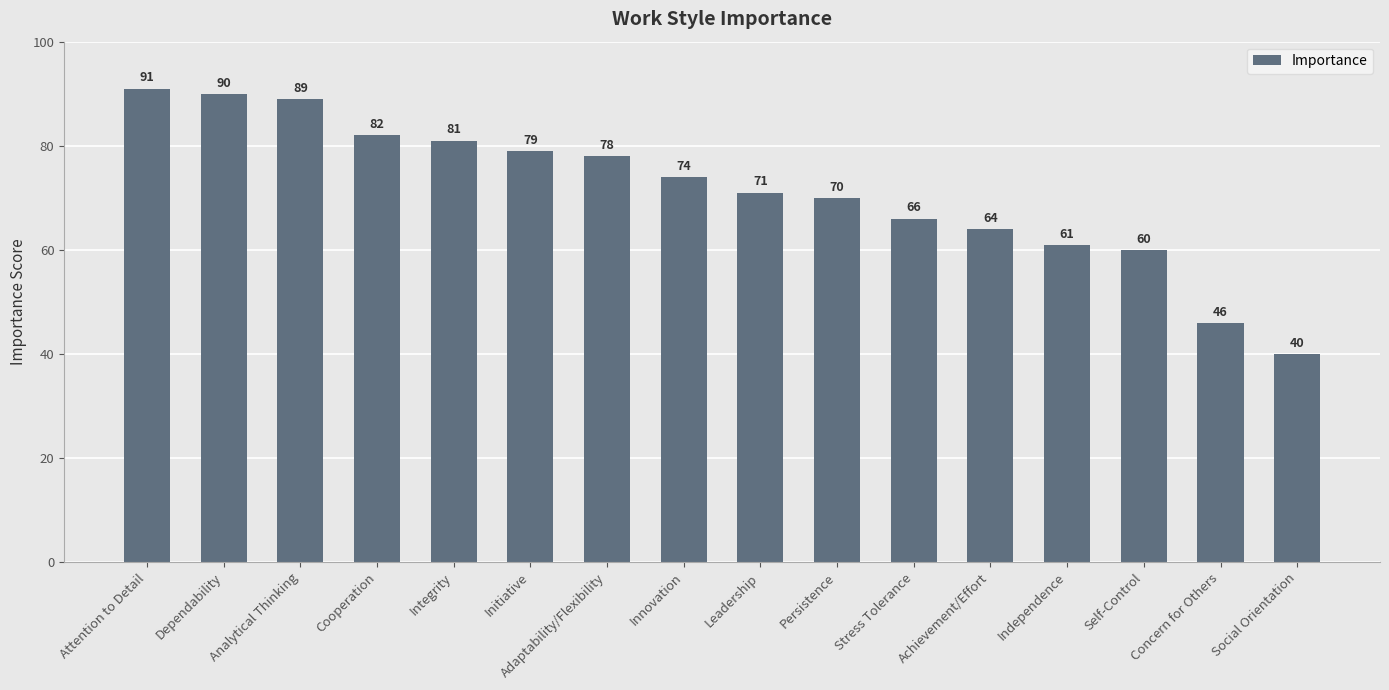

What is the difference between the values at Dependability and Innovation?

16